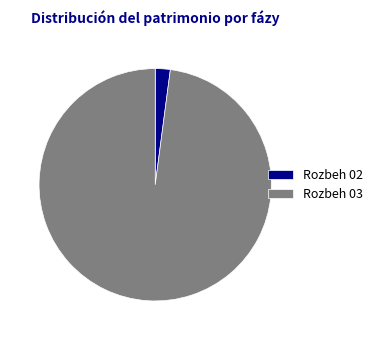

How many segments does this pie chart have?

2